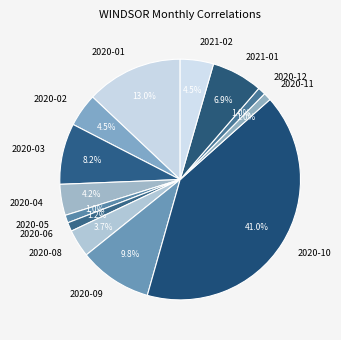

To the nearest percent, what percentage of the pie is 2020-11?

1%